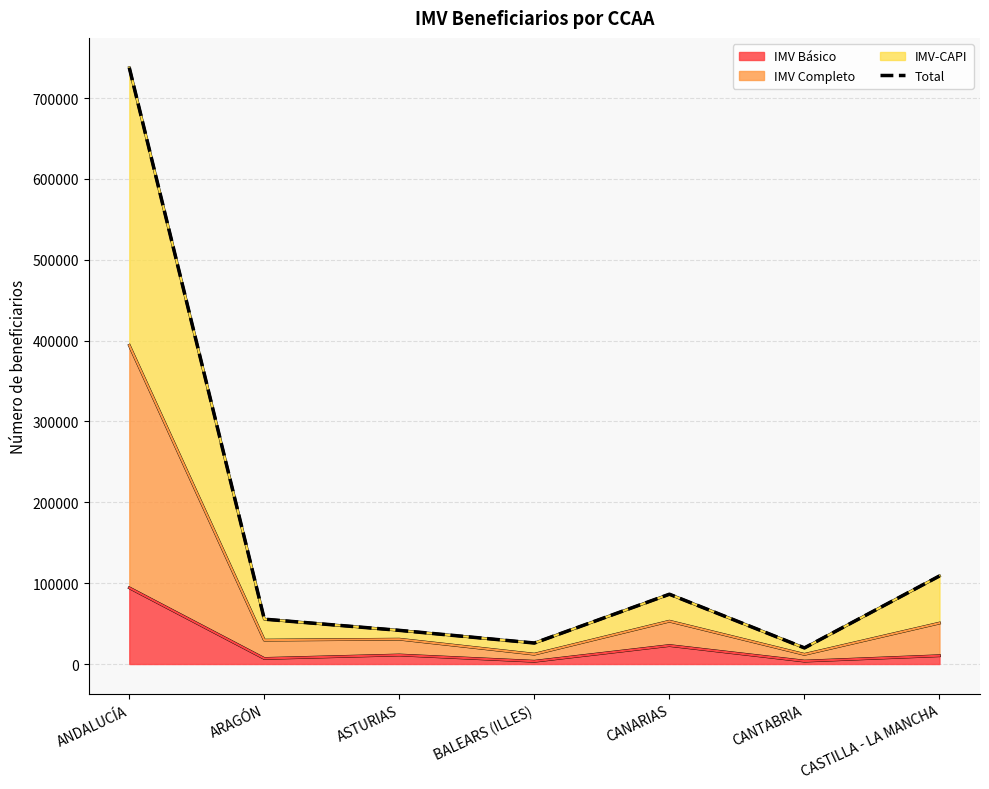

Between CASTILLA - LA MANCHA and ARAGÓN, which is larger?

CASTILLA - LA MANCHA